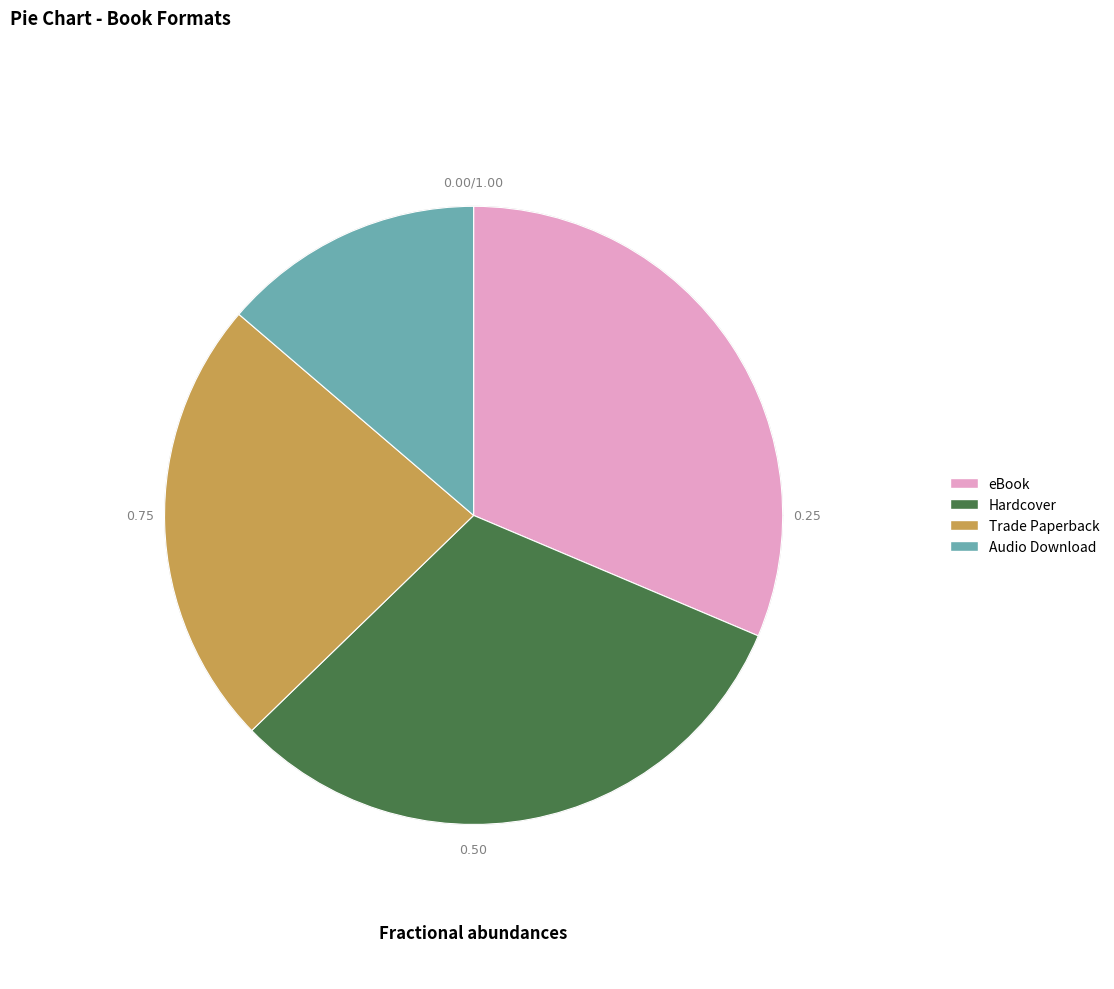

Does eBook account for over 50% of the chart?

No